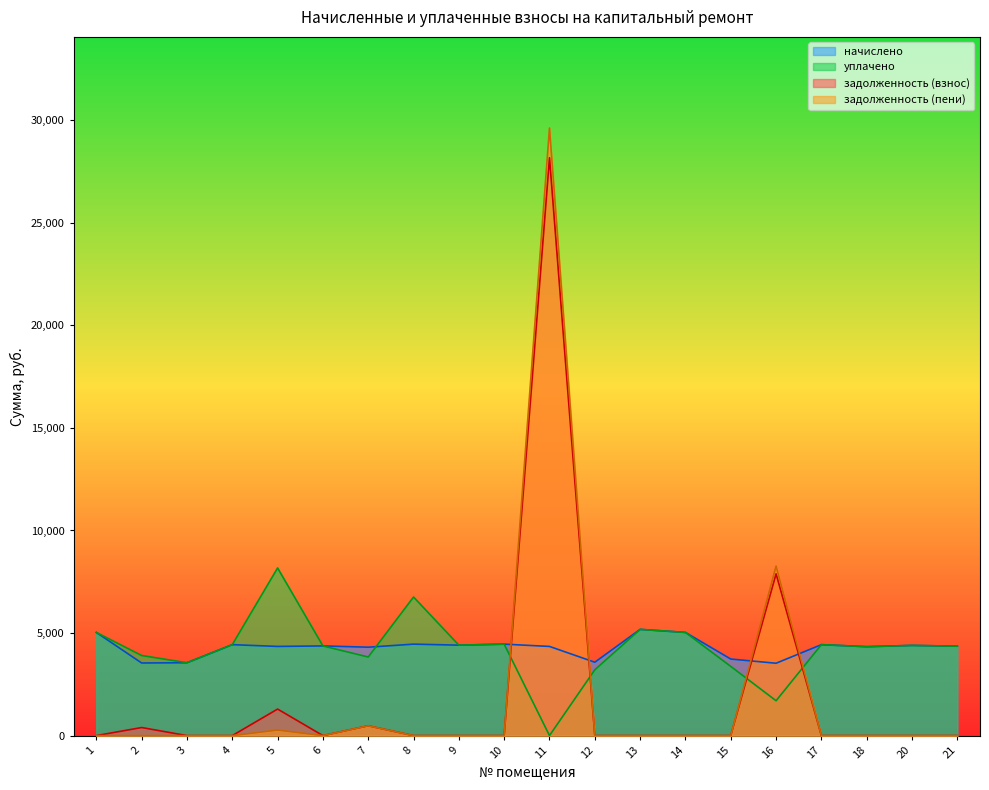

In задолженность (взнос), how many points are higher than both neighbors (excluding endpoints)?

5